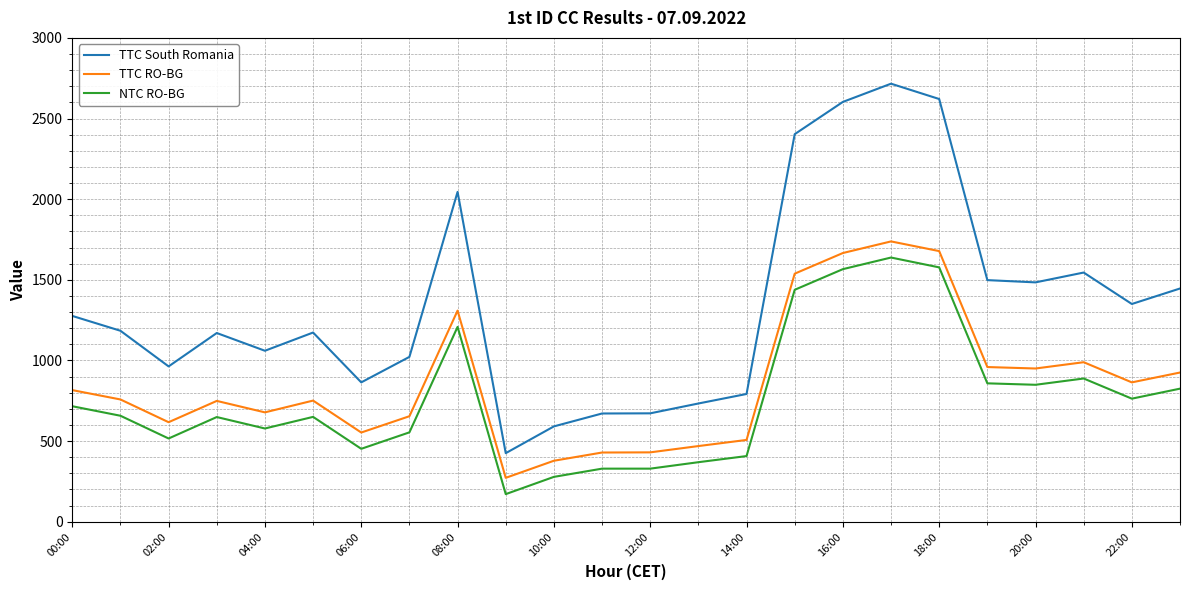

What is the average value of the TTC South Romania series?

1346